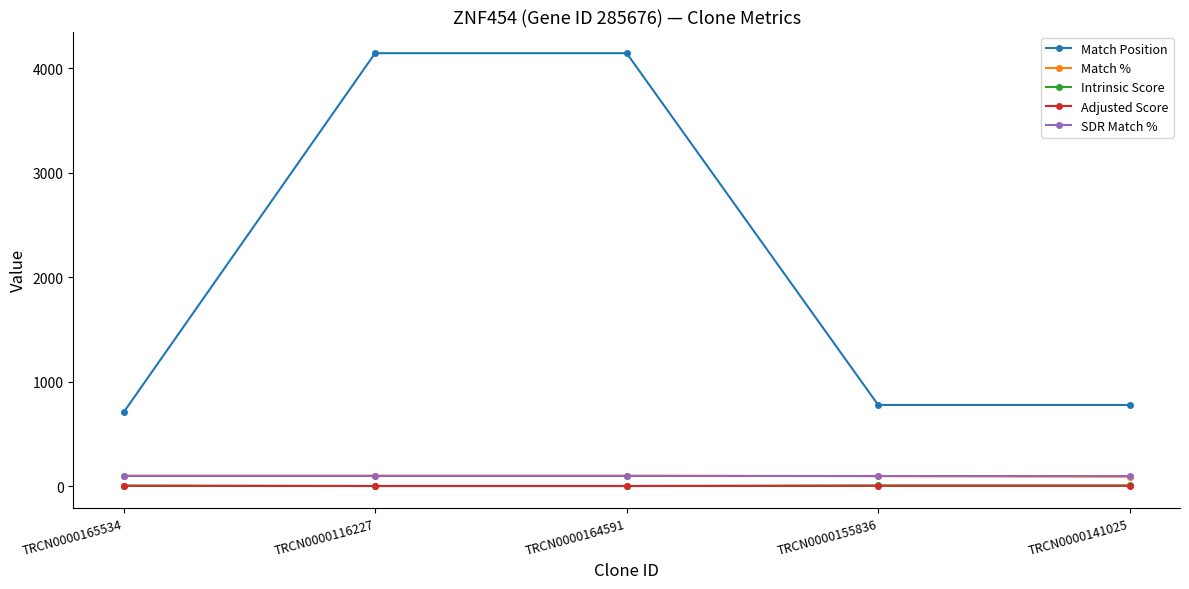

What are all the series names shown in the legend?

Match Position, Match %, Intrinsic Score, Adjusted Score, SDR Match %